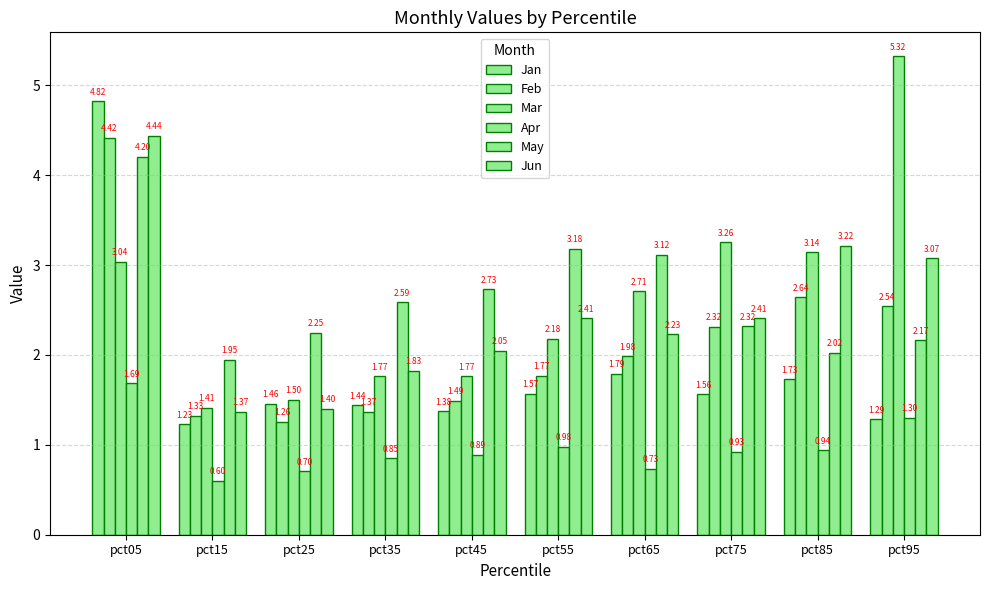

What is the spread (max minus min) of values at pct75?

2.3